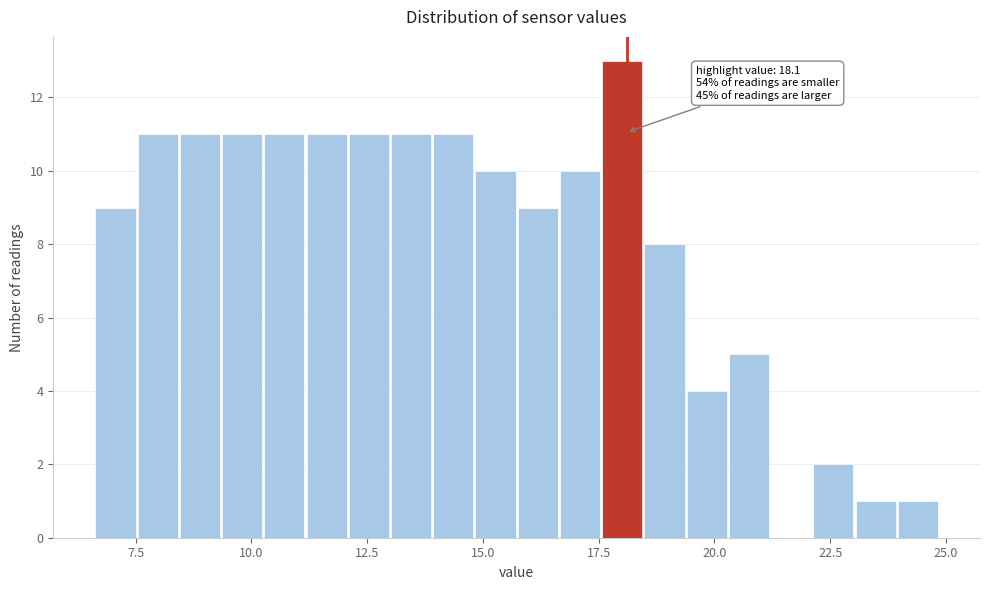

Read against the x-axis, roughly where is the centre of the tallest bar?

18.0